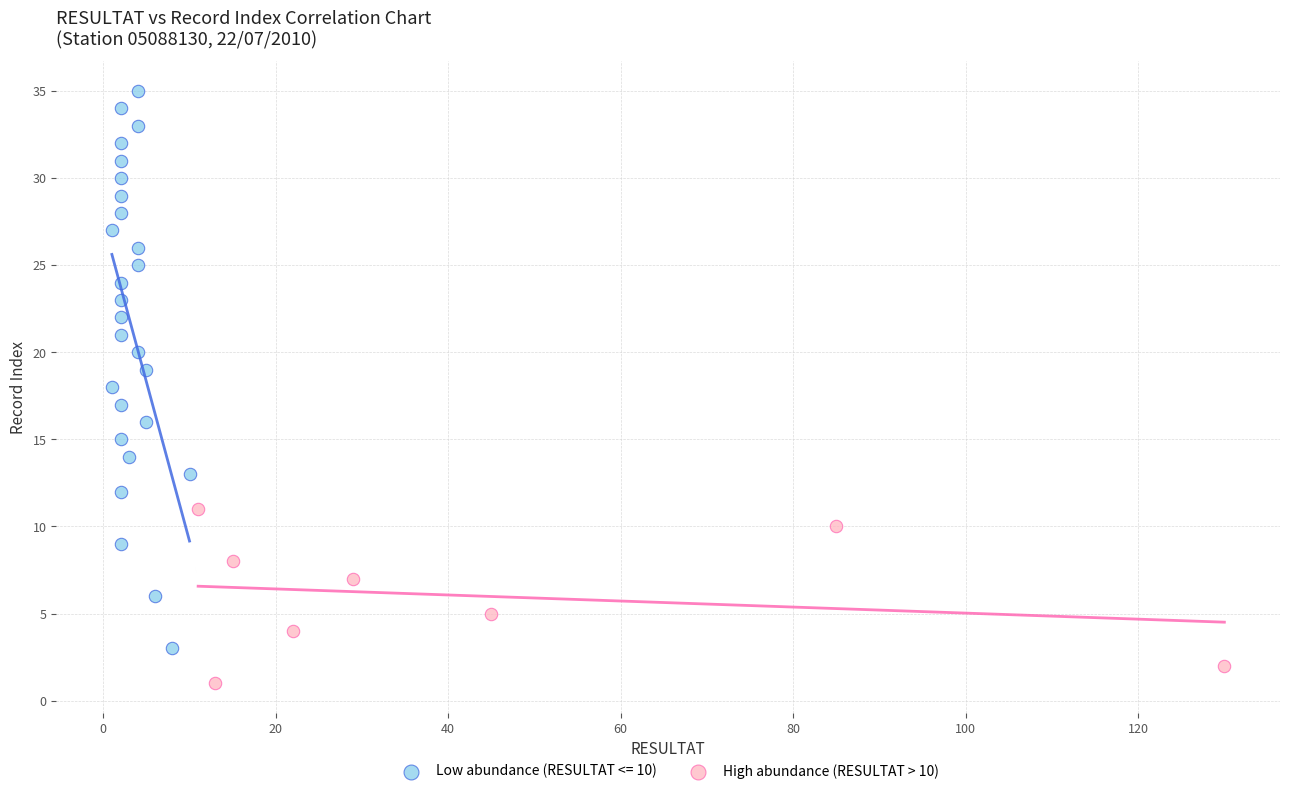

Which series contains the lowest Y value?

High abundance (RESULTAT > 10)